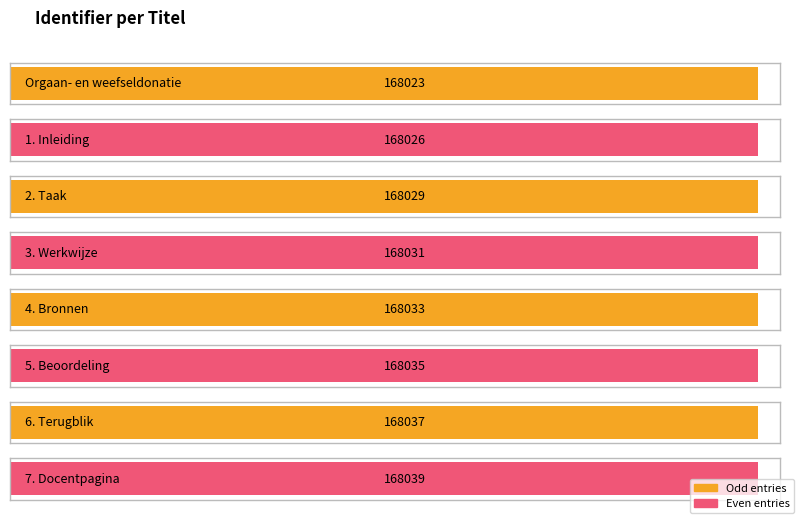

True or false: the data shows 168031 at 3. Werkwijze.

True